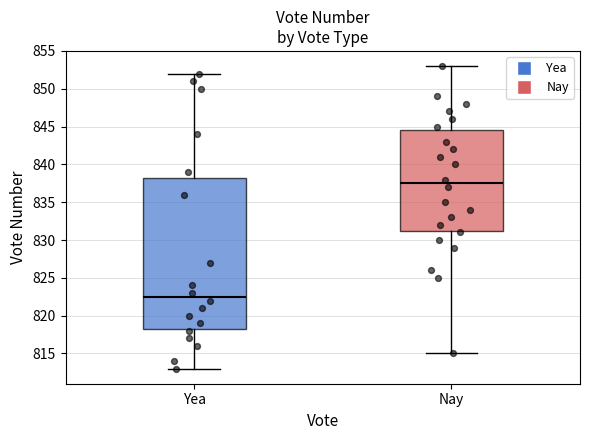

Which box has the lowest median line?

Yea